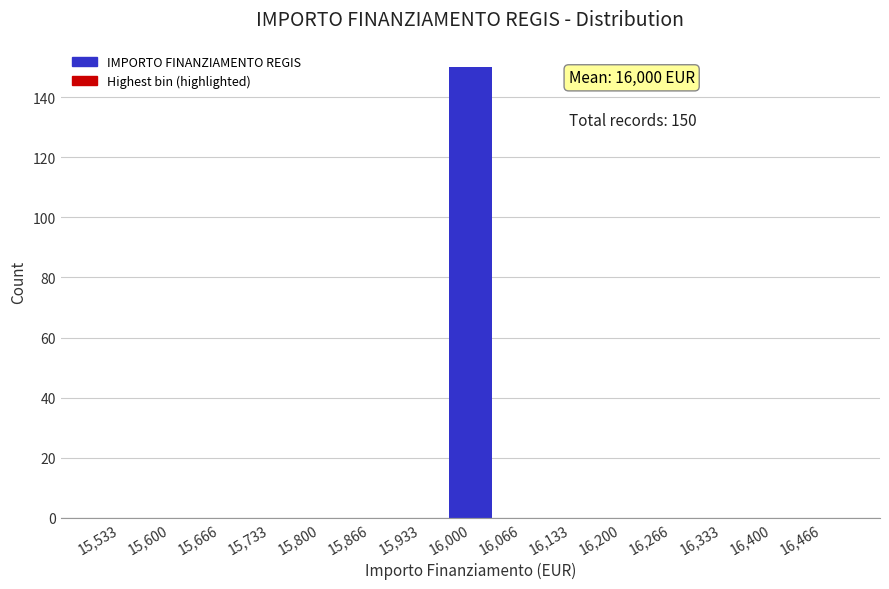

Which range on the x-axis has the tallest bar?

15970 to 16030